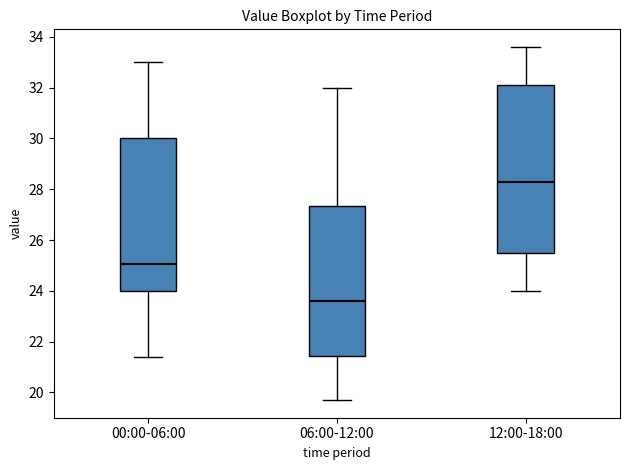

Which box's median line is the highest?

12:00-18:00